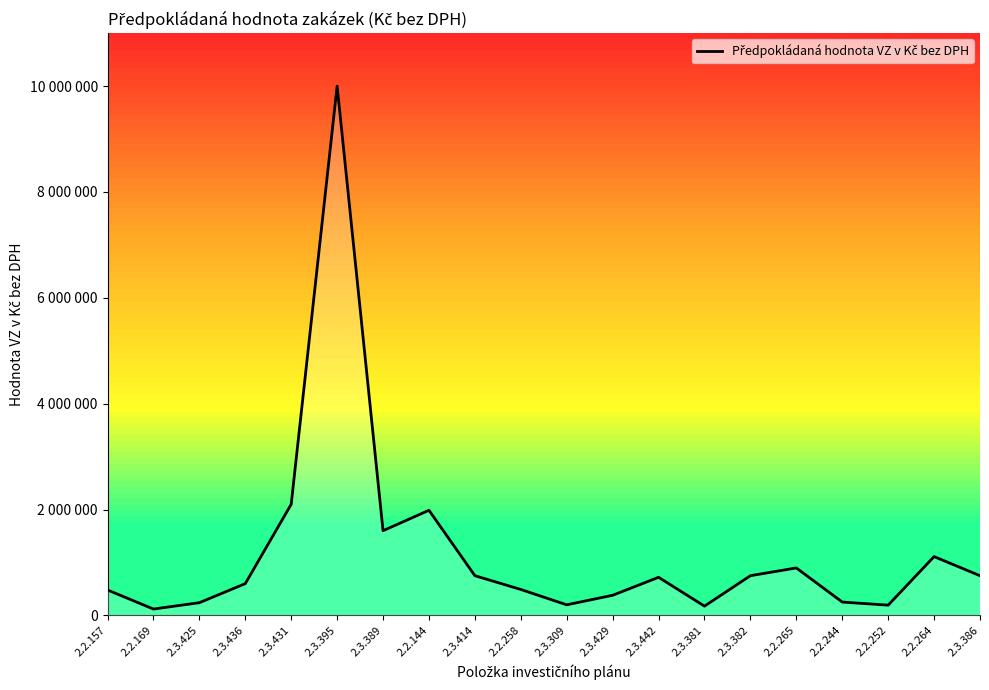

Where is the data nearest to the value 5060000?

2.3.431